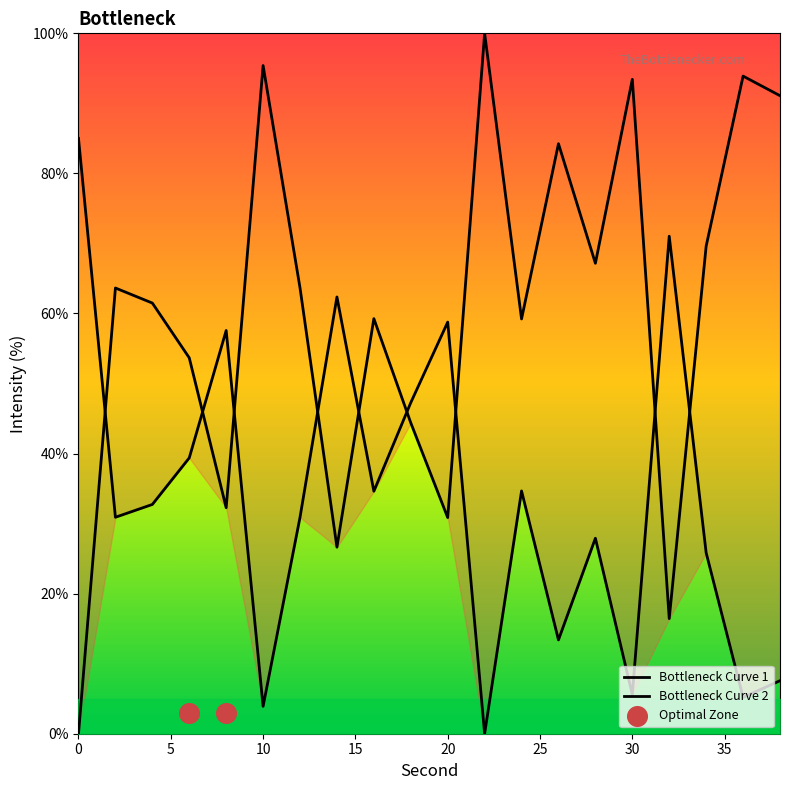

What is the change in value from 8 to 20?

+1.2